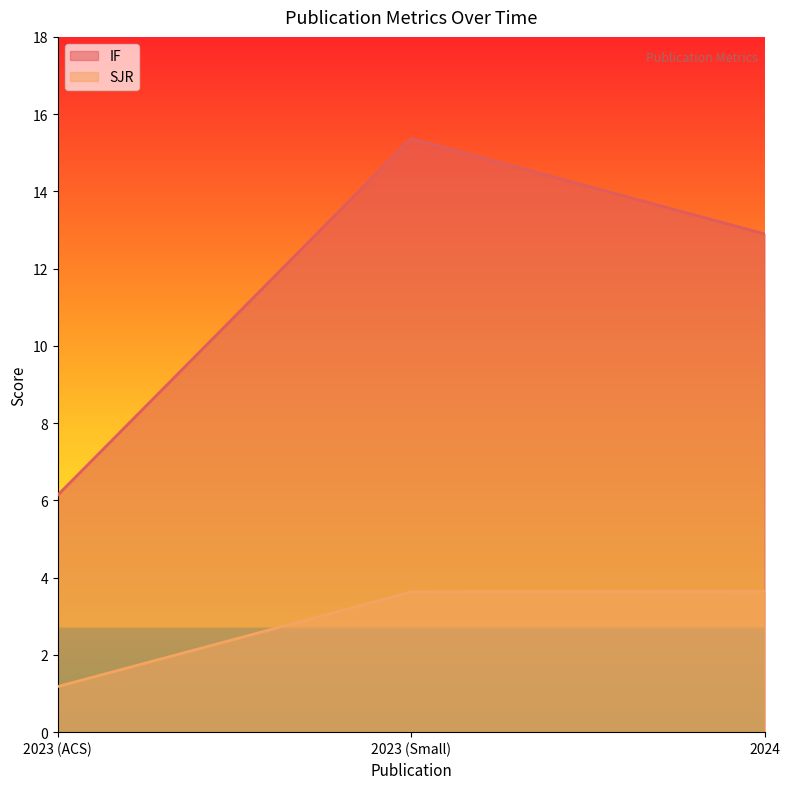

At which category does the chart reach its minimum across all series?

2023 (ACS)